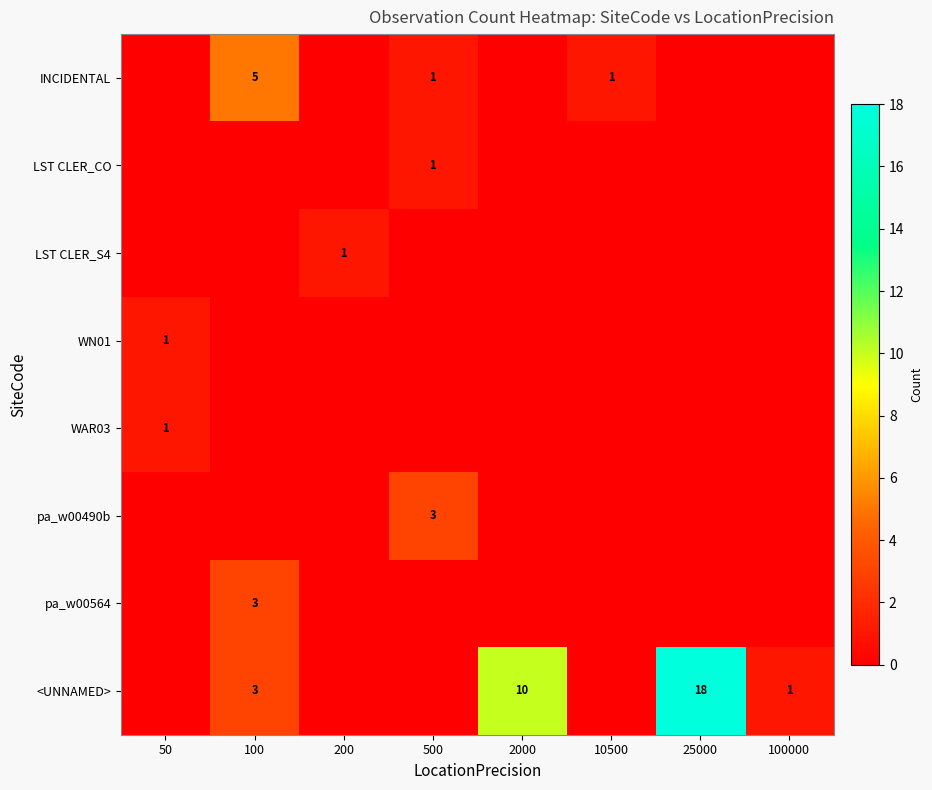

At which category is the sum across all series the highest?

25000